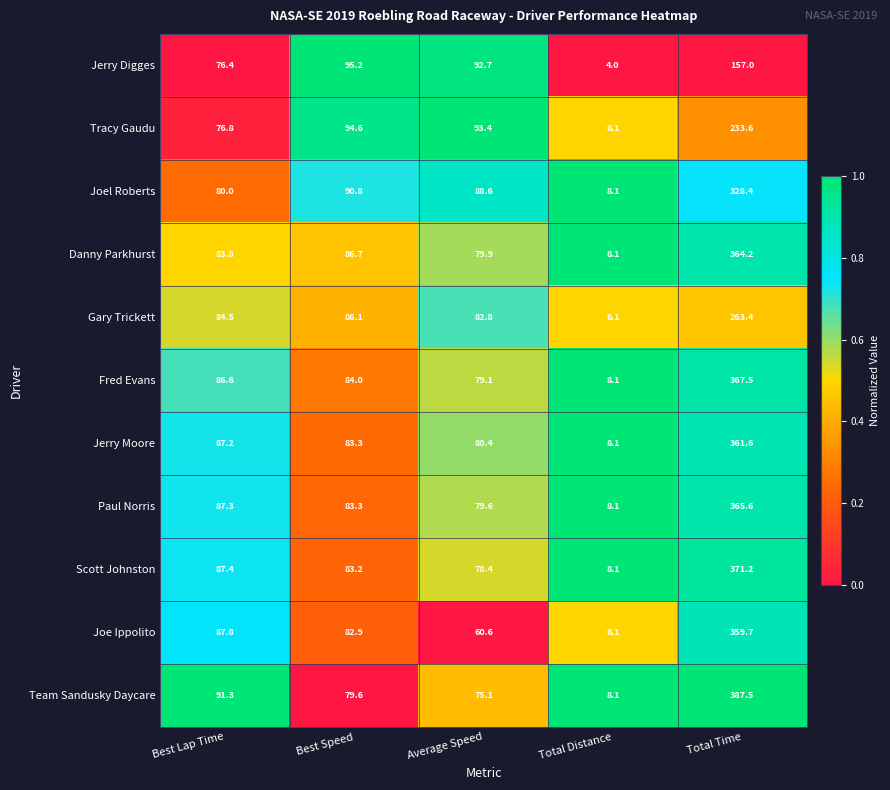

Rank the categories by Jerry Digges value from highest to lowest.

Total Time, Best Speed, Average Speed, Best Lap Time, Total Distance